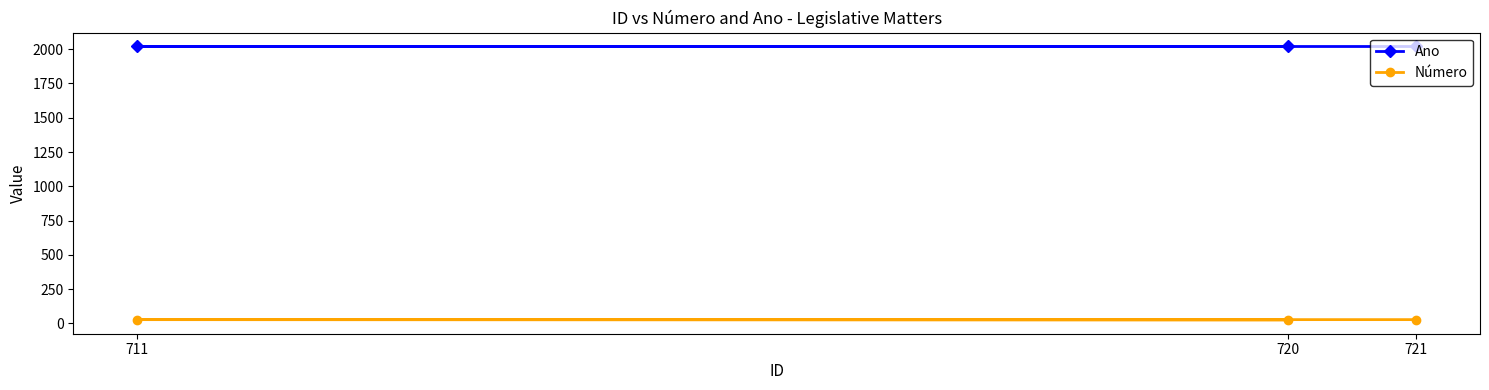

Rank the series by their maximum value, from highest to lowest.

Ano, Número